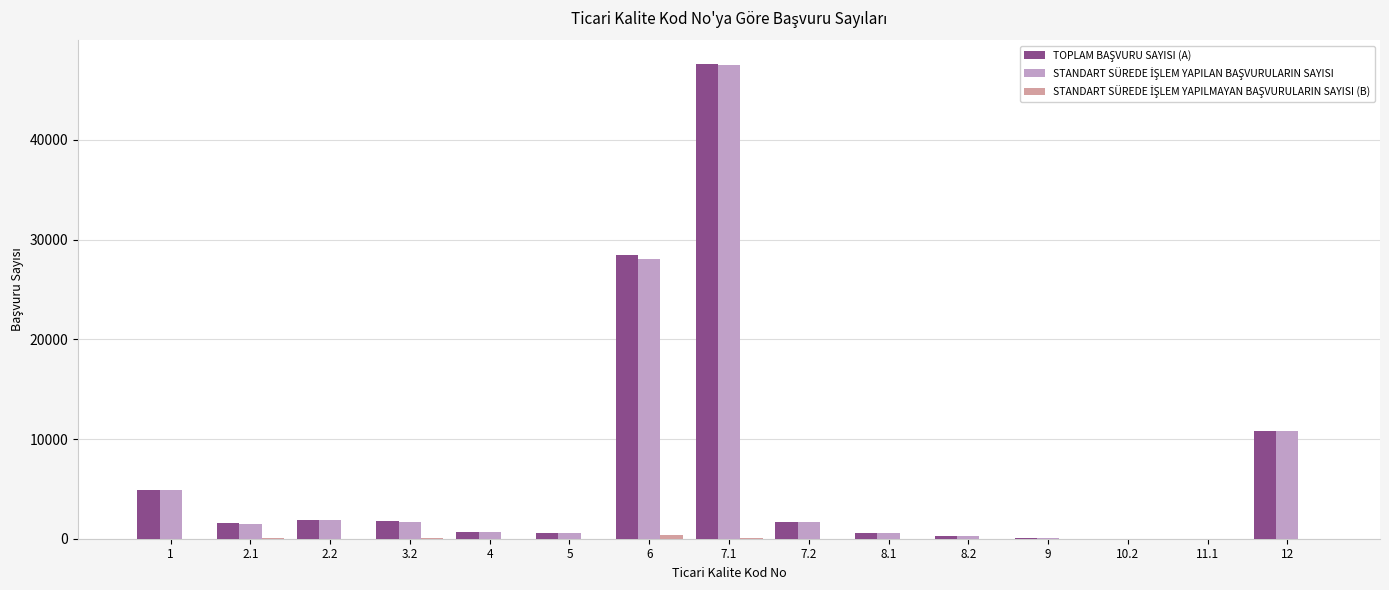

At which category is the sum across all series the highest?

7.1